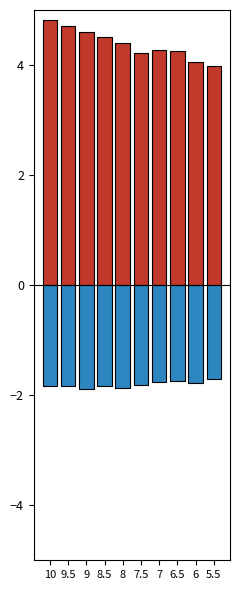

What is the sum of the Negative values at 8.5 and 7.5?

-3.7